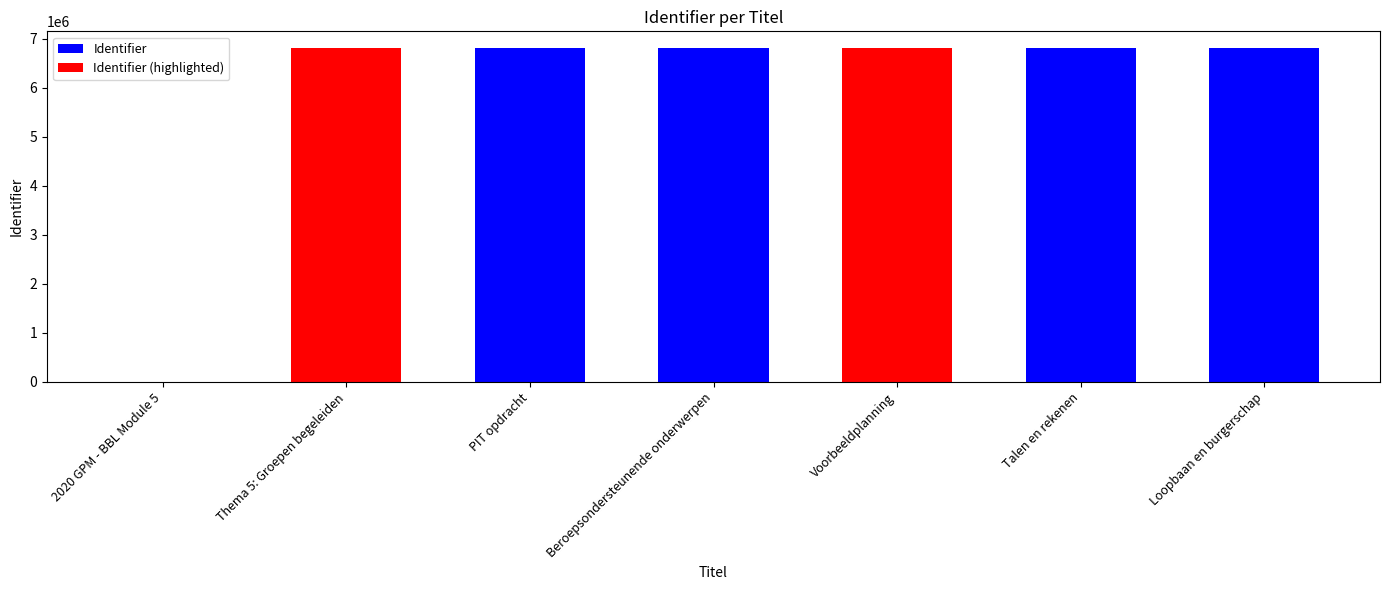

Rank the categories by value from highest to lowest.

Loopbaan en burgerschap, Talen en rekenen, Voorbeeldplanning, Beroepsondersteunende onderwerpen, PIT opdracht, Thema 5: Groepen begeleiden, 2020 GPM - BBL Module 5